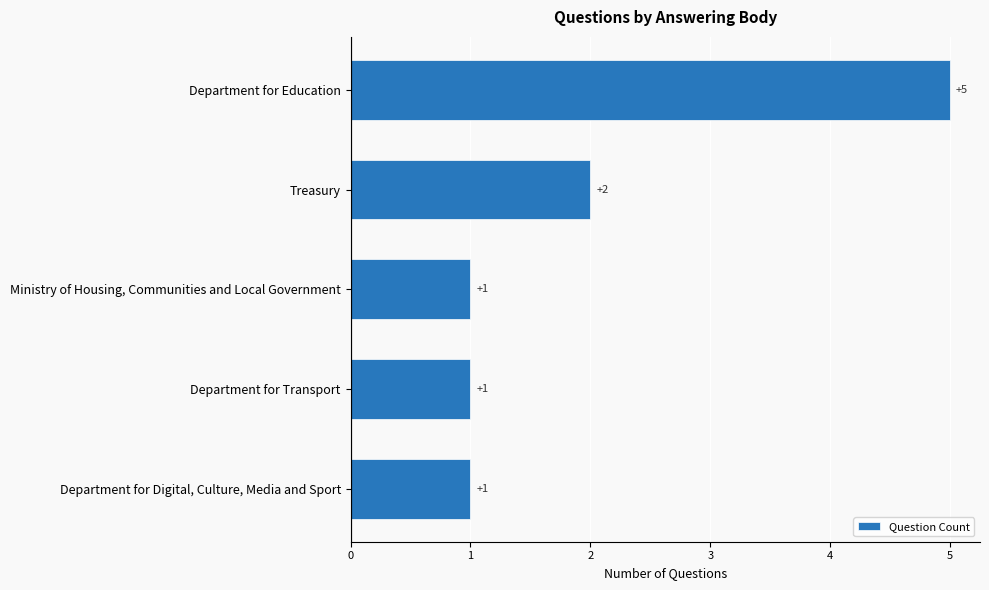

Reading bottom to top, what are all the values shown in this chart?

1	1	1	2	5